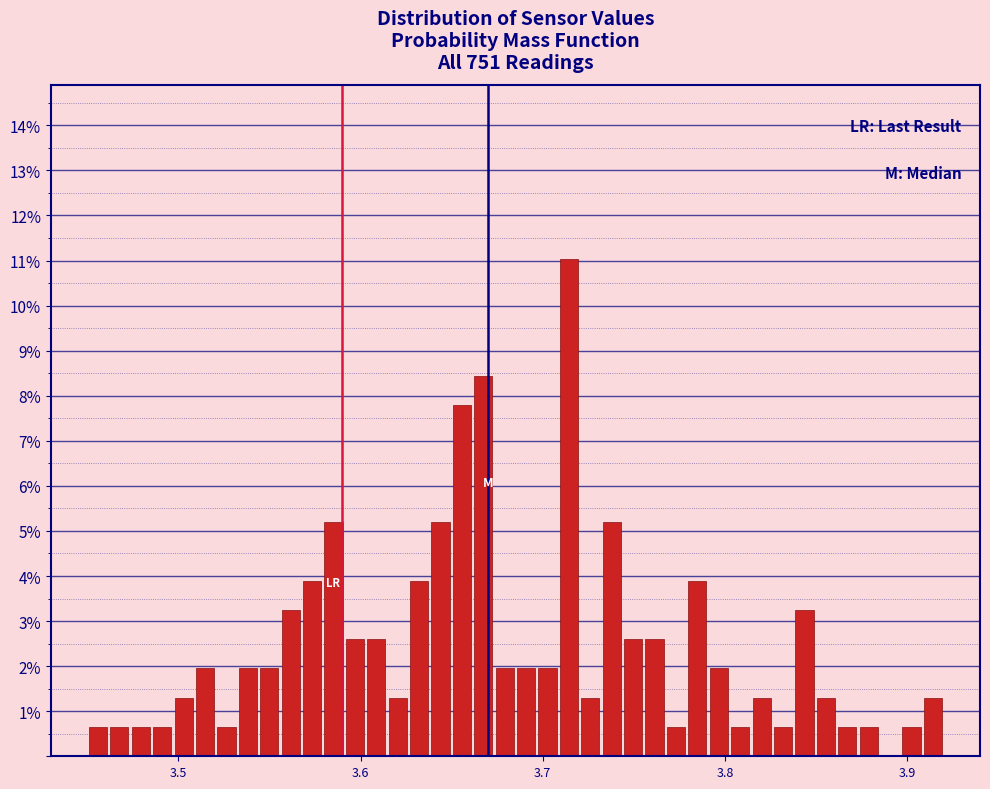

Around what value on the x-axis is the tallest bar? Give the approximate position of its centre, as read against the axis.

3.71